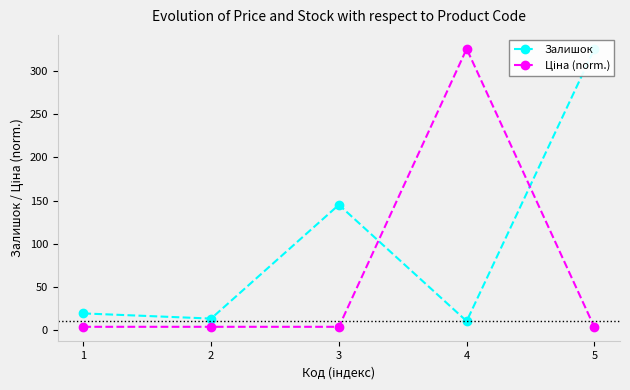

What is the lowest value of the Ціна (norm.) series?

2.8